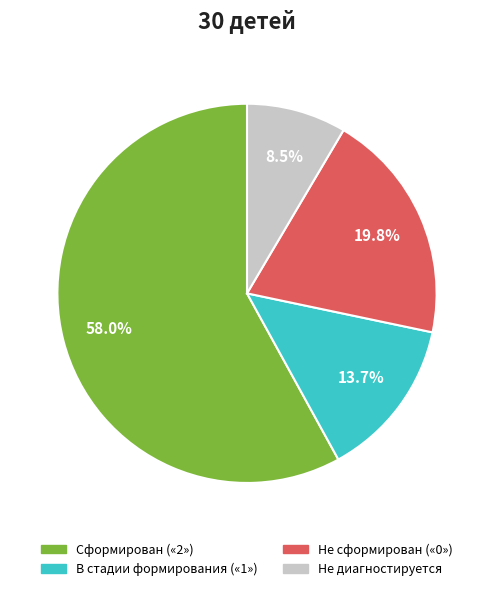

What is the largest slice in the pie chart?

Сформирован («2»)